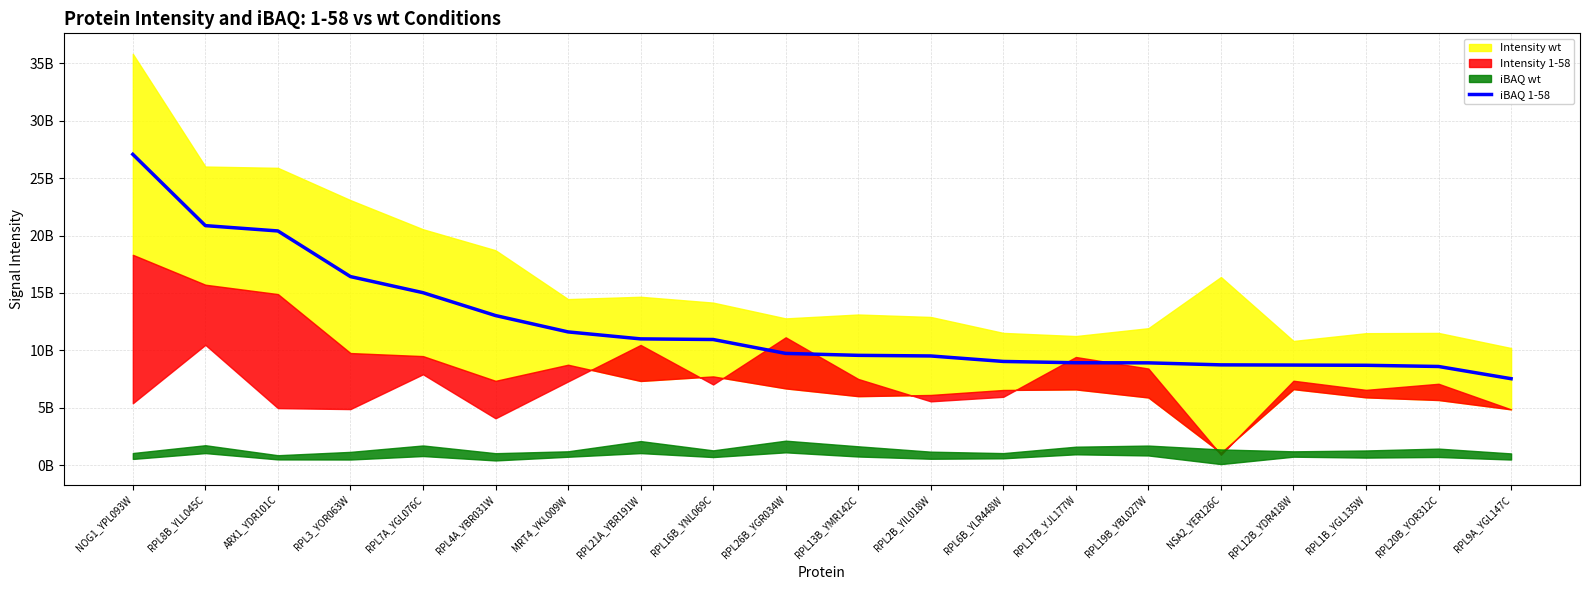

What is the value of the 10th point from the left?

9730850000